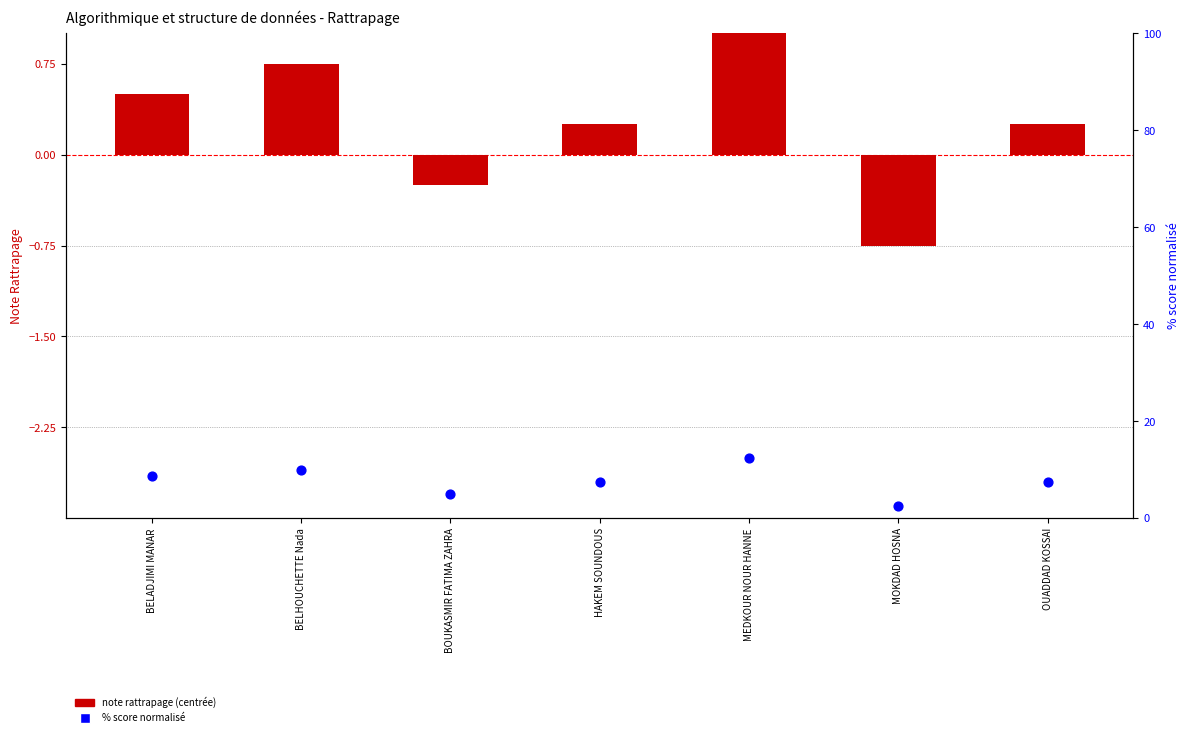

At which category is the sum across all series the highest?

MEDKOUR NOUR HANNE